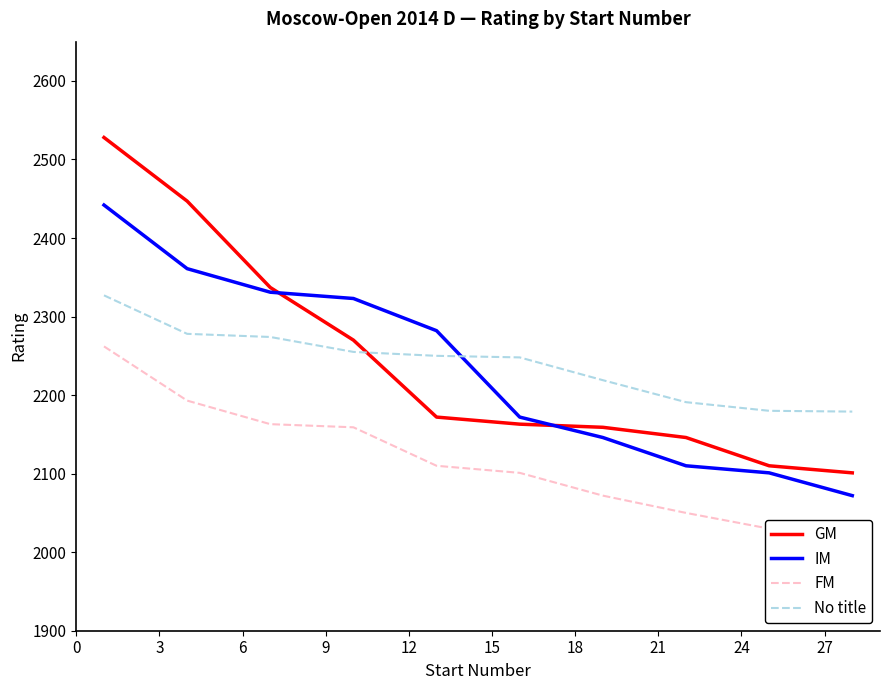

What is the lowest value of the IM series?

2072